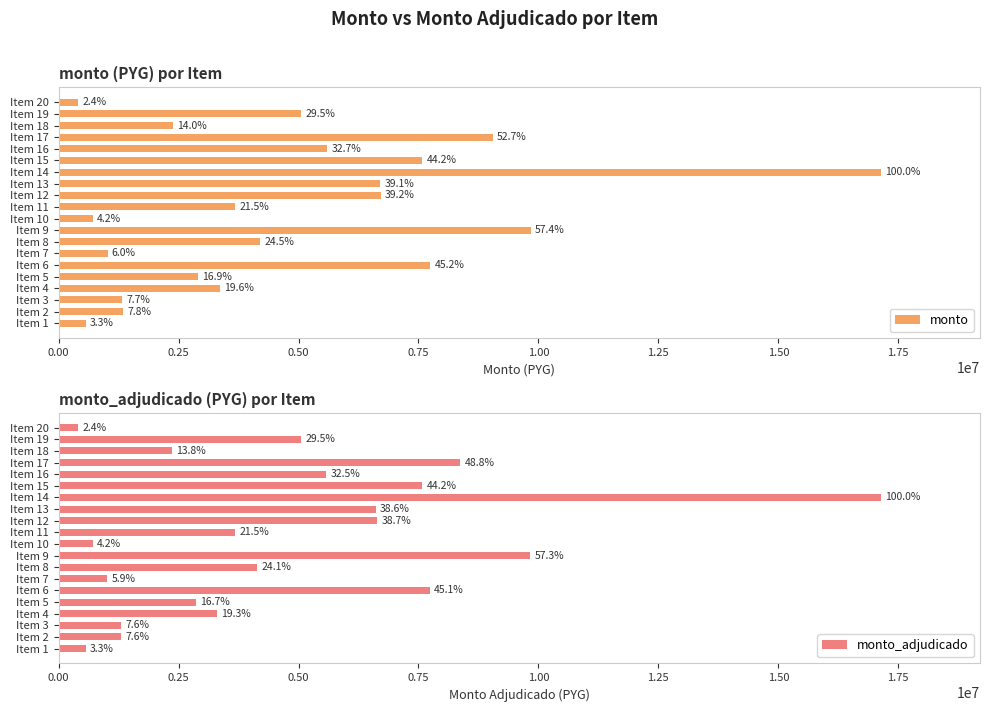

Which series has the largest range (max minus min)?

monto_adjudicado